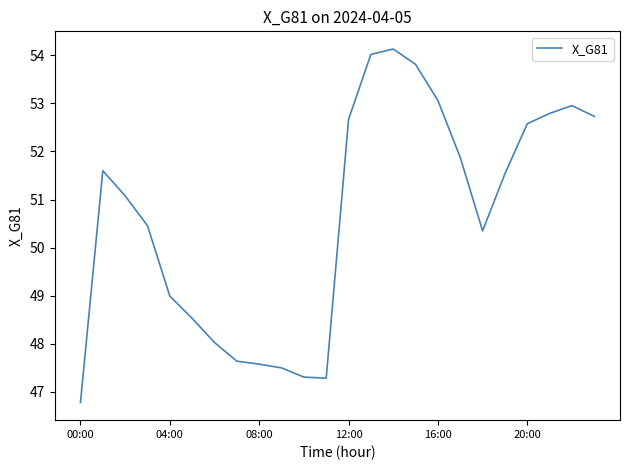

True or false: there are more than 0 points higher than both neighbors.

True